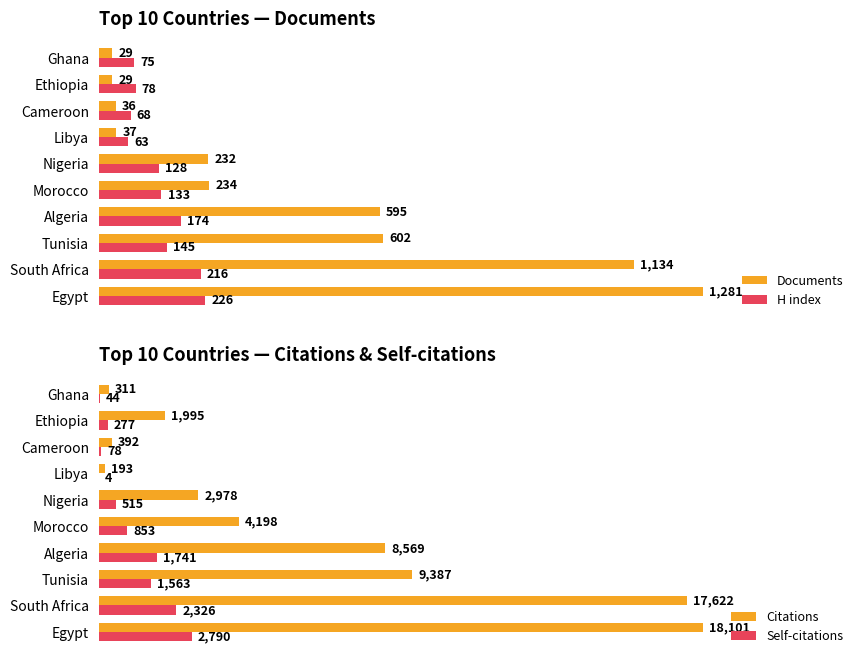

What is the value of the Self-citations bar at the 8th from the left?

78